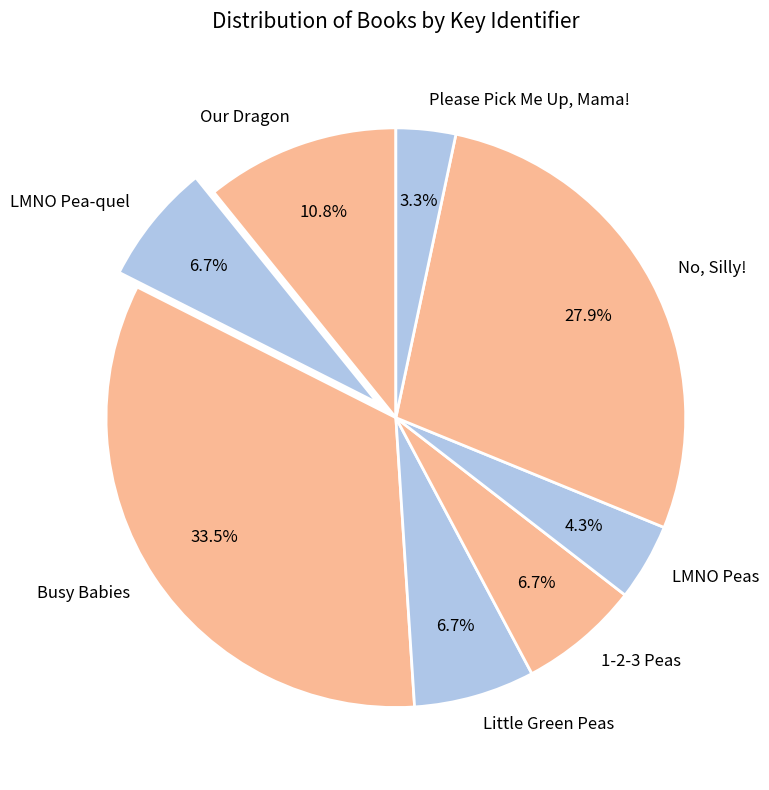

Which slice is the smallest?

Please Pick Me Up, Mama!